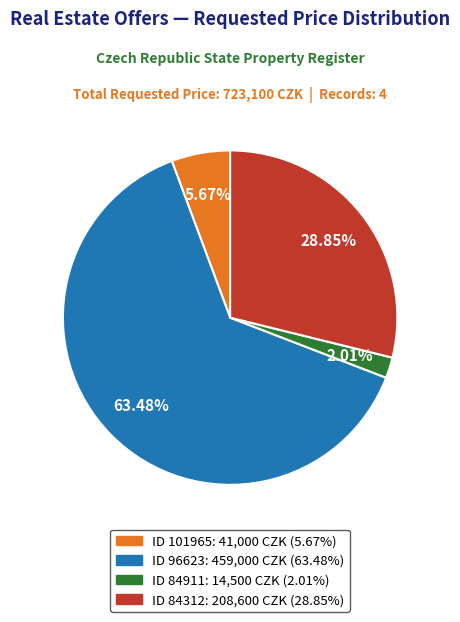

Rank the categories by value from lowest to highest.

ID 84911: 14,500 CZK (2.01%), ID 101965: 41,000 CZK (5.67%), ID 84312: 208,600 CZK (28.85%), ID 96623: 459,000 CZK (63.48%)